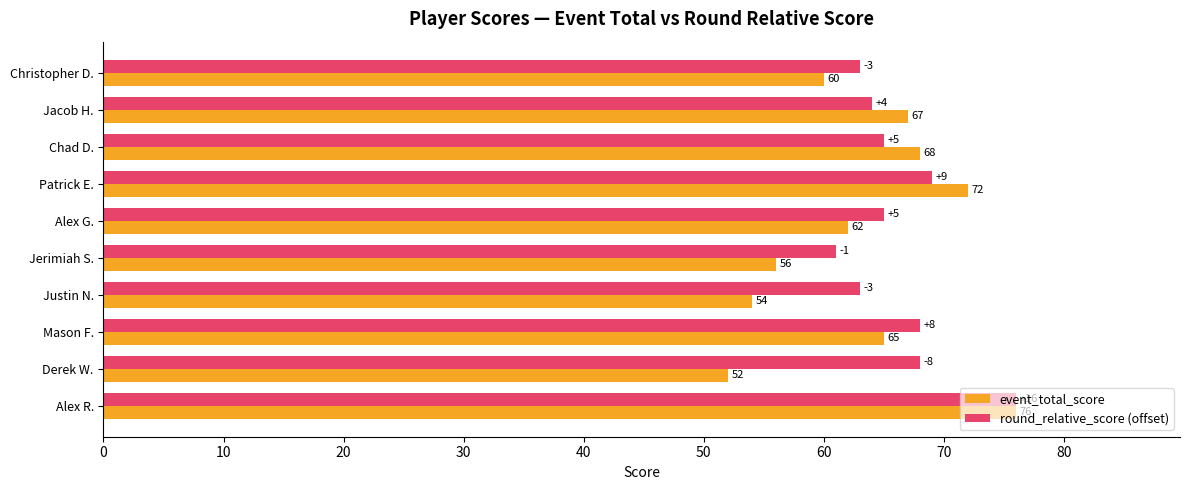

List the labels in order of event_total_score value, largest first.

Alex R., Patrick E., Chad D., Jacob H., Mason F., Alex G., Christopher D., Jerimiah S., Justin N., Derek W.